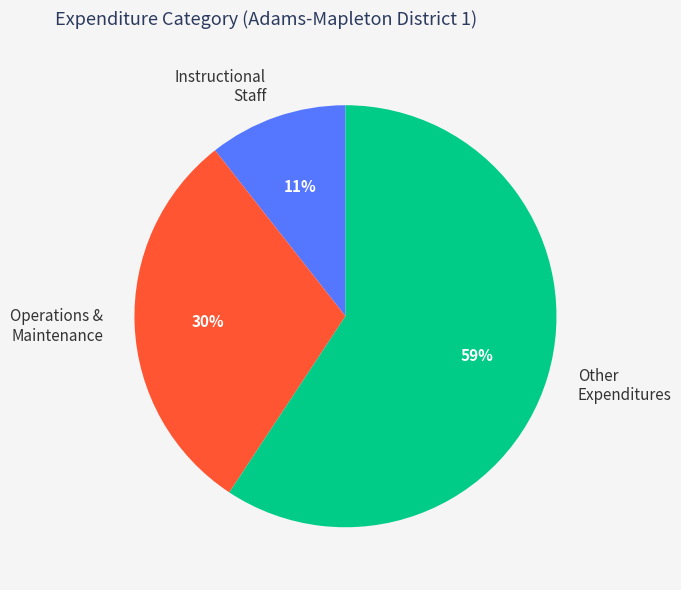

True or false: Instructional Staff accounts for 5% of the total.

False